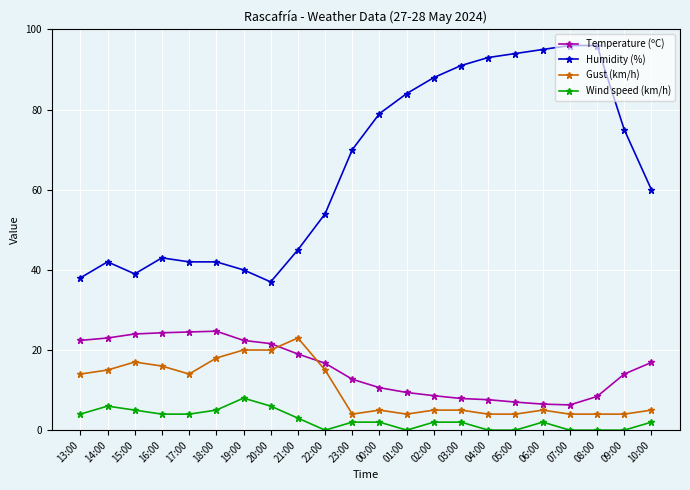

Count the number of categories in the chart.

22